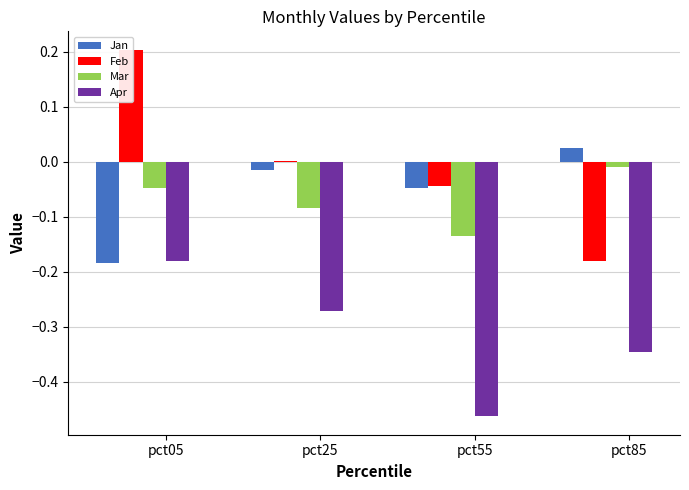

How many values in Feb are below zero?

2